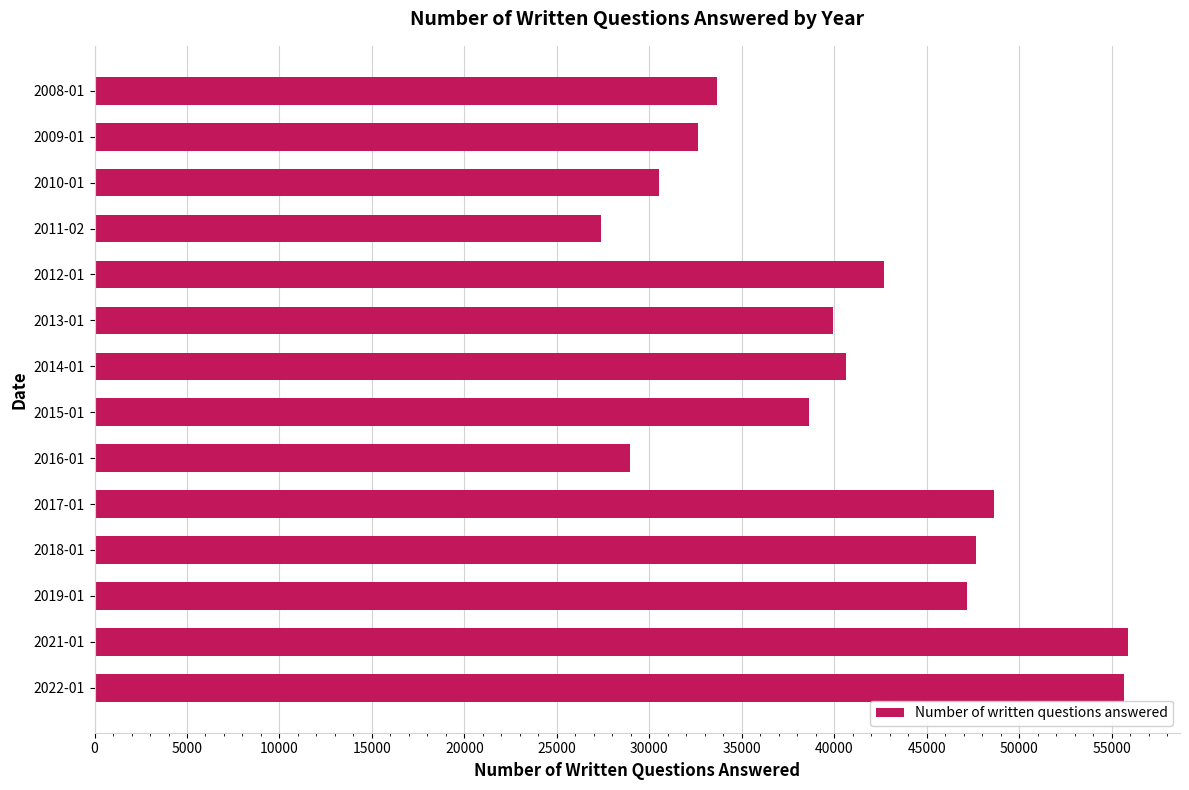

What is the maximum value shown in the chart?

55898